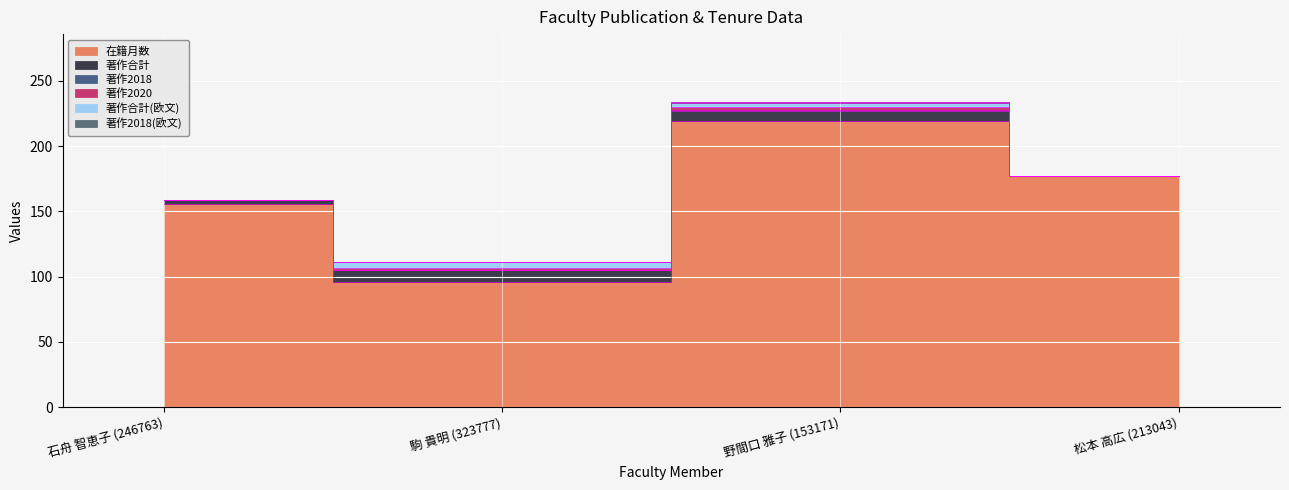

What are all the series names shown in the legend?

在籍月数, 著作合計, 著作2018, 著作2020, 著作合計(欧文), 著作2018(欧文)